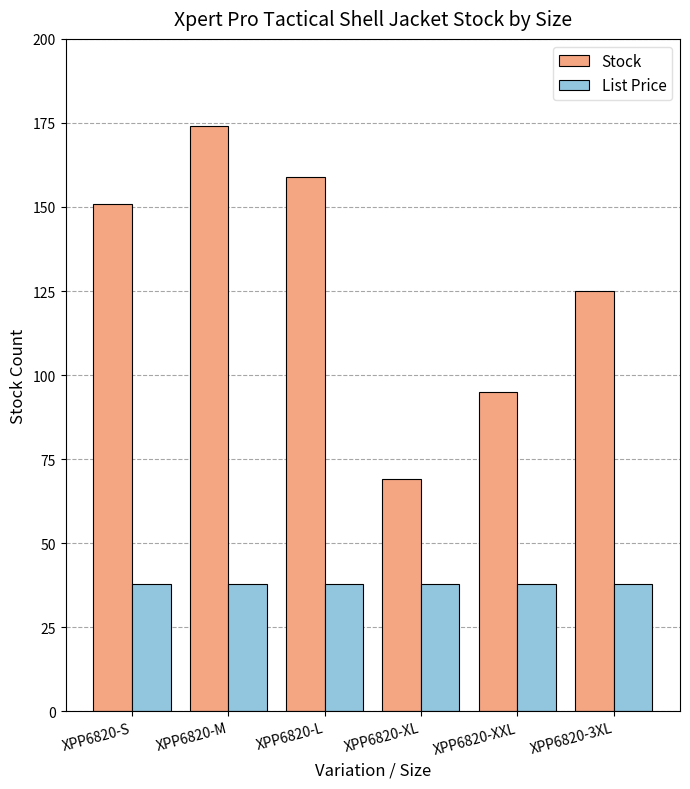

Which series changed the most between XPP6820-M and XPP6820-XL?

Stock